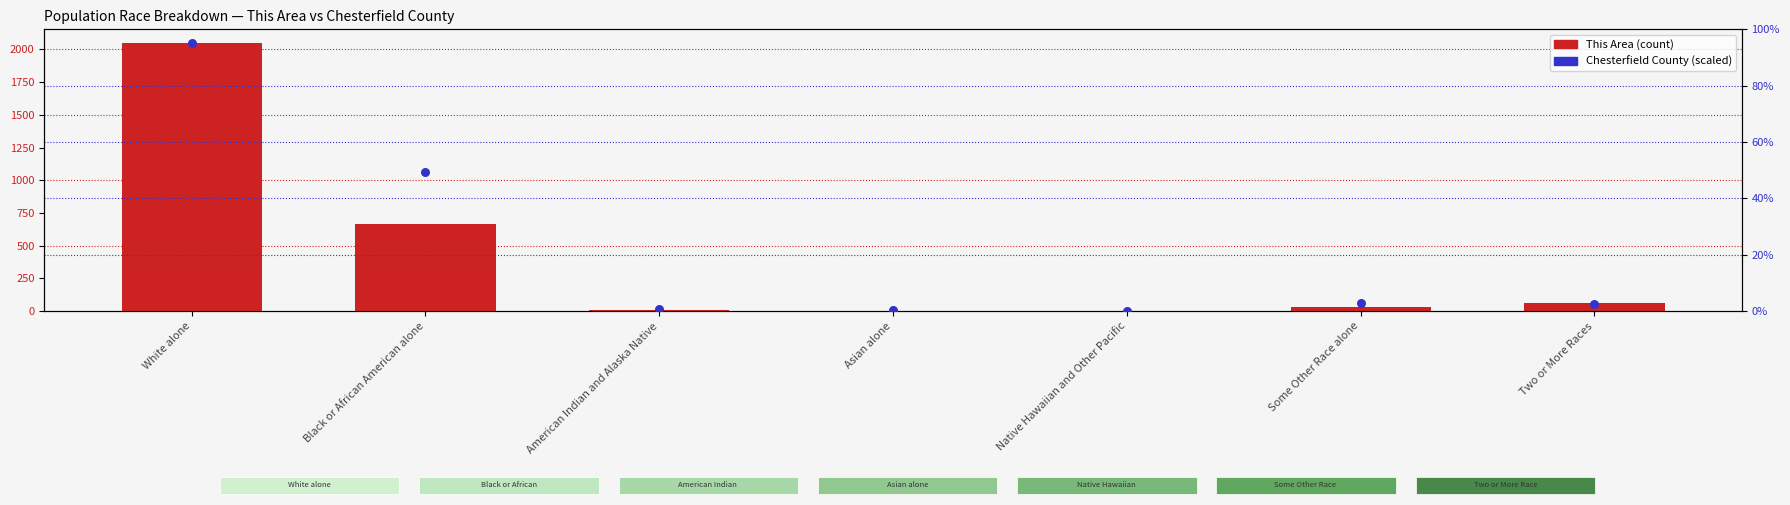

Is the value of Chesterfield County (scaled) at White alone greater than the value of This Area at American Indian and Alaska Native?

Yes